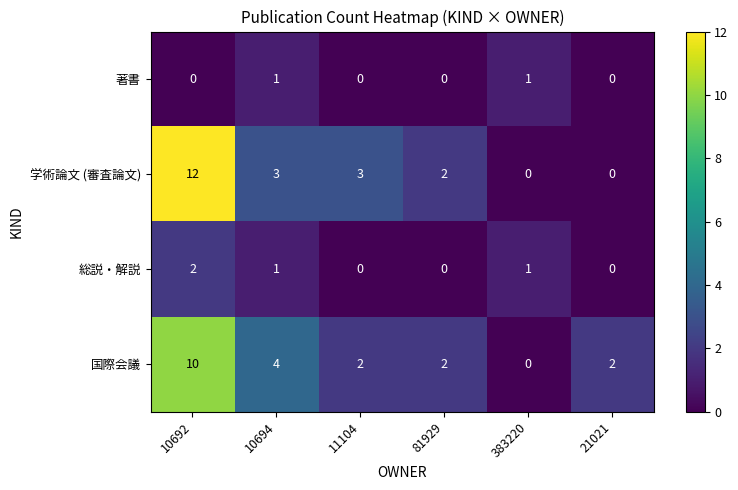

What is the spread (max minus min) of values at 10692?

12